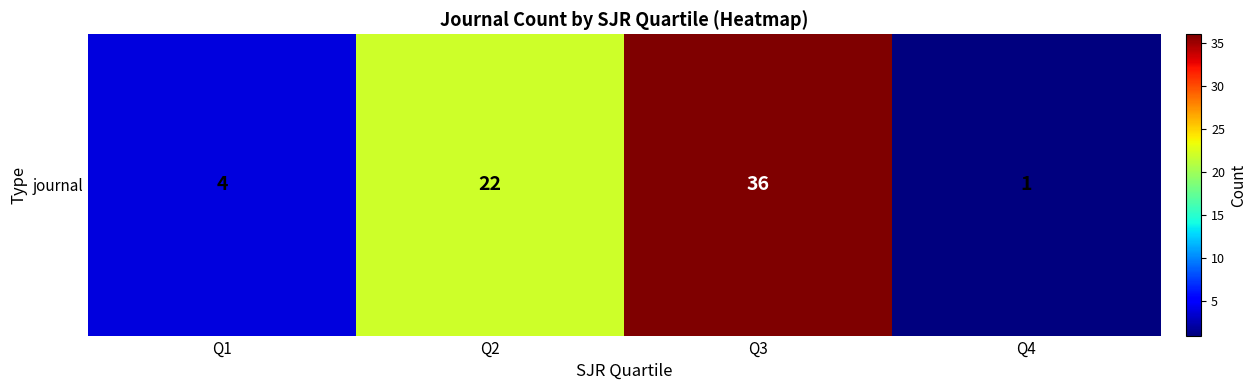

Reading left to right, extract all data points from this chart.

Q1=4	Q2=22	Q3=36	Q4=1